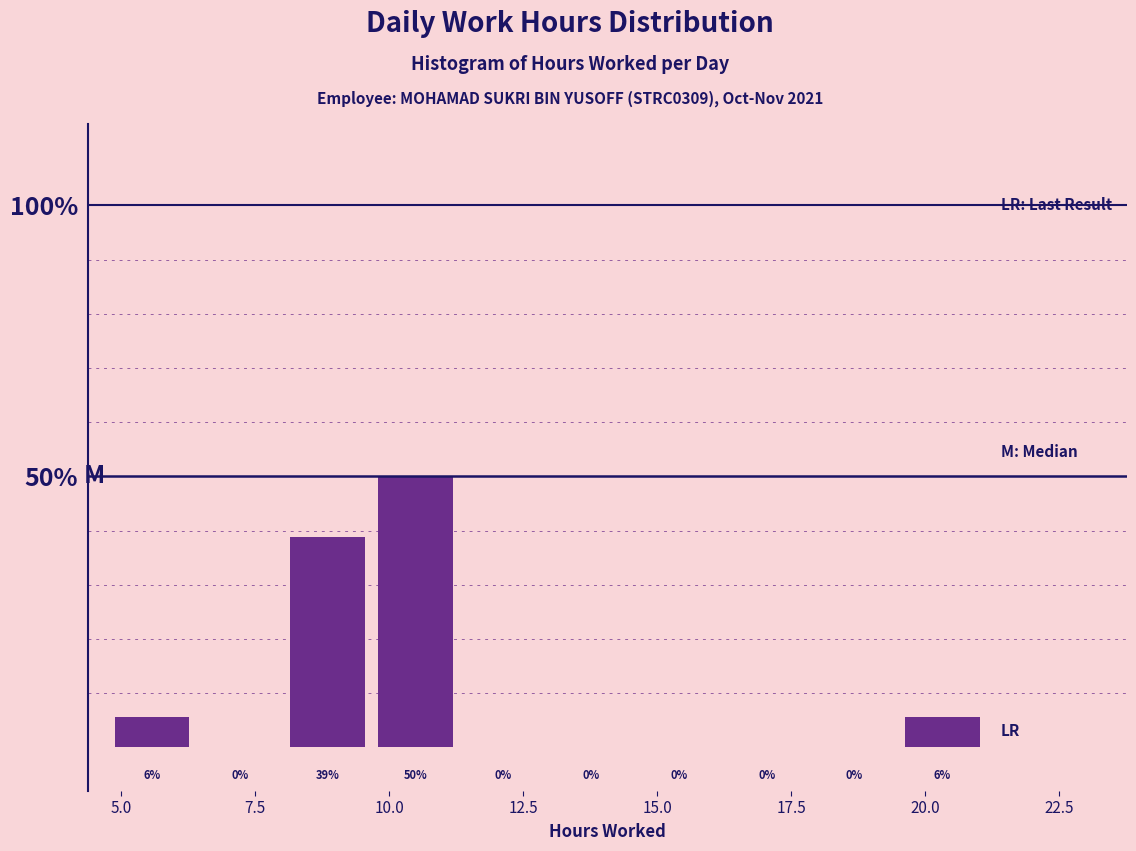

Read against the x-axis, roughly where is the centre of the tallest bar?

10.5